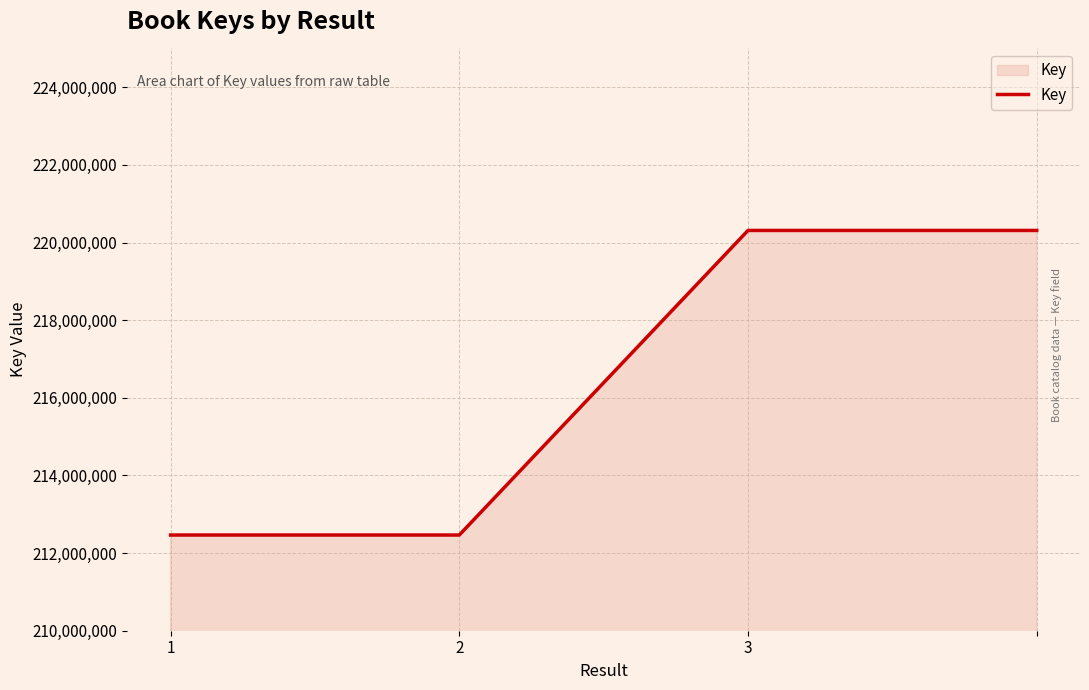

What is the maximum value shown in the chart?

220311303